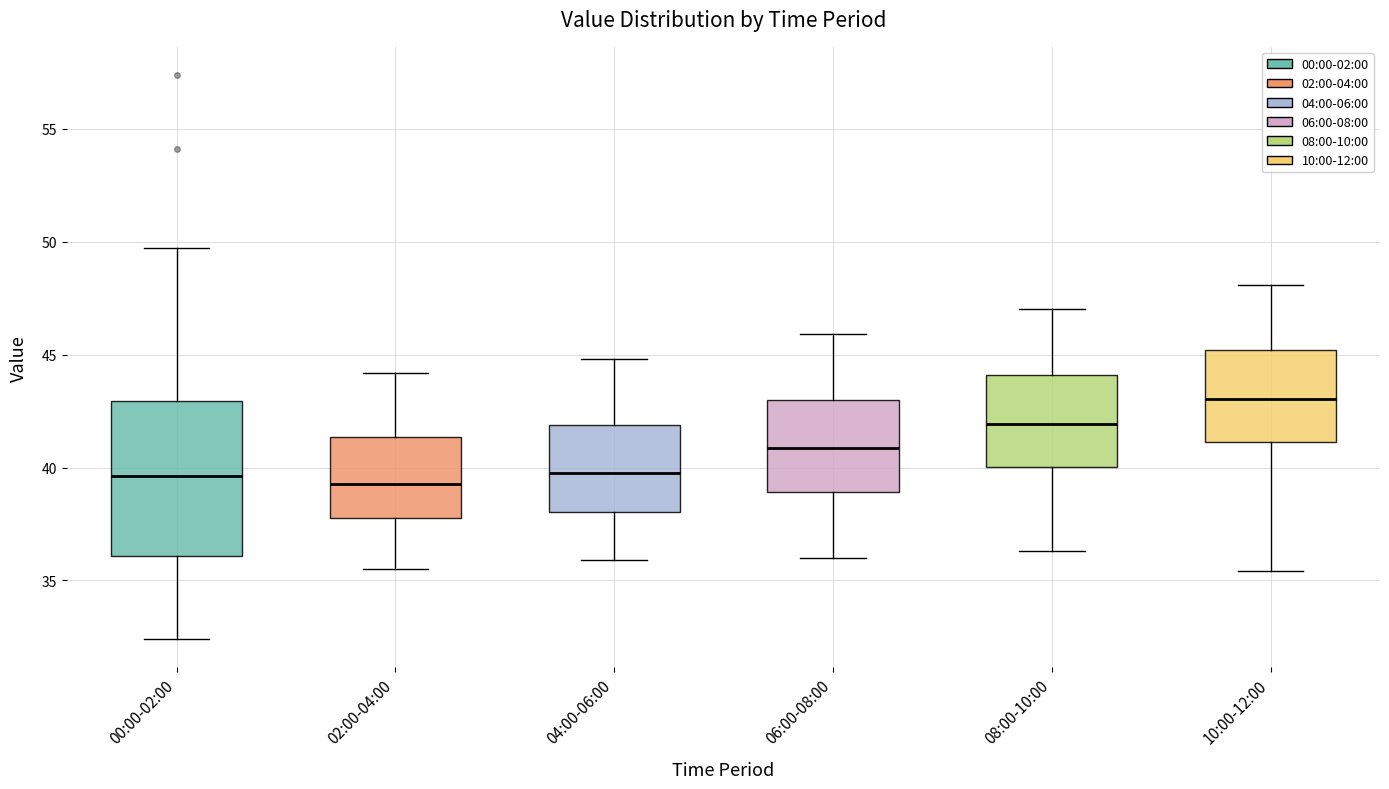

Reading left to right, transcribe this box plot: for each box, give where its median line is, the range the box spans, and where its two whiskers end, as read against the y-axis. The values are not printed on the chart, so give them approximately, as read against the axis.

00:00-02:00: median 39.5, box 36.0 to 43.0, whiskers 32.5 to 49.5
02:00-04:00: median 39.5, box 38.0 to 41.5, whiskers 35.5 to 44.0
04:00-06:00: median 40.0, box 38.0 to 42.0, whiskers 36.0 to 45.0
06:00-08:00: median 41.0, box 39.0 to 43.0, whiskers 36.0 to 46.0
08:00-10:00: median 42.0, box 40.0 to 44.0, whiskers 36.5 to 47.0
10:00-12:00: median 43.0, box 41.0 to 45.0, whiskers 35.5 to 48.0